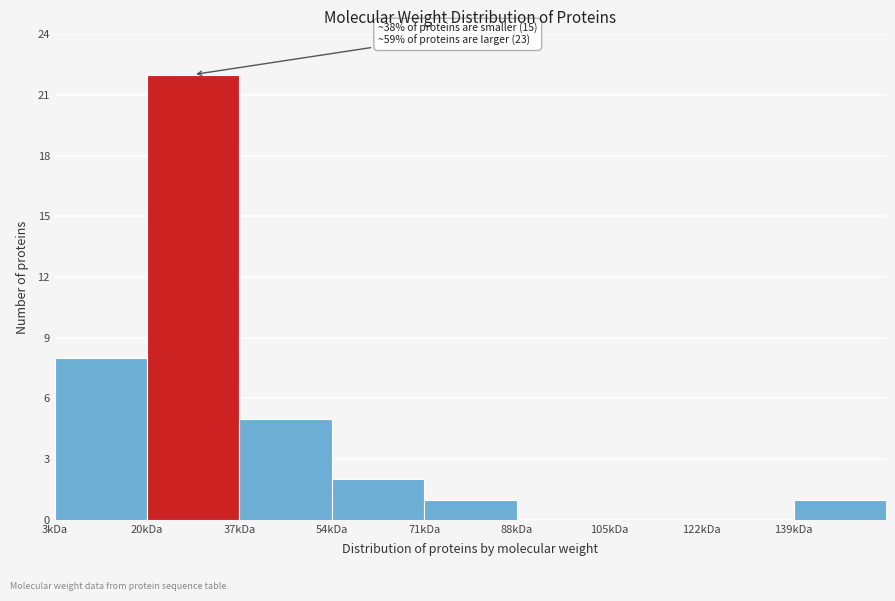

Reading left to right, what are all the values shown in this chart?

3kDa=8	20kDa=22	37kDa=5	54kDa=2	71kDa=1	88kDa=0	105kDa=0	122kDa=0	139kDa=1